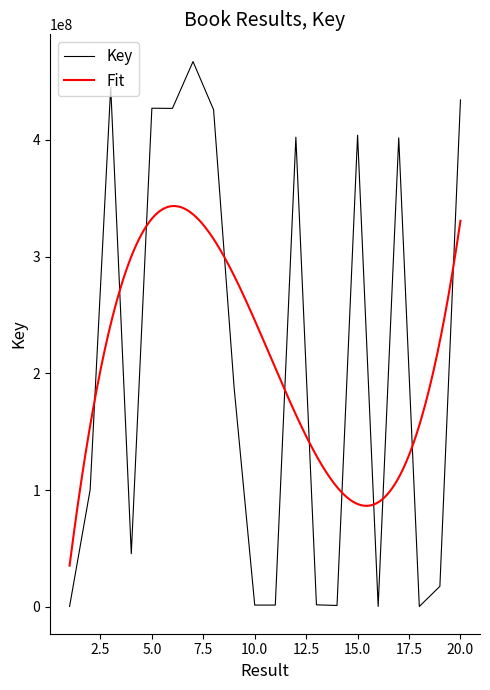

Rank the categories by value from lowest to highest.

18, 16, 1, 14, 10, 11, 13, 19, 4, 2, 9, 17, 12, 15, 8, 6, 5, 20, 3, 7